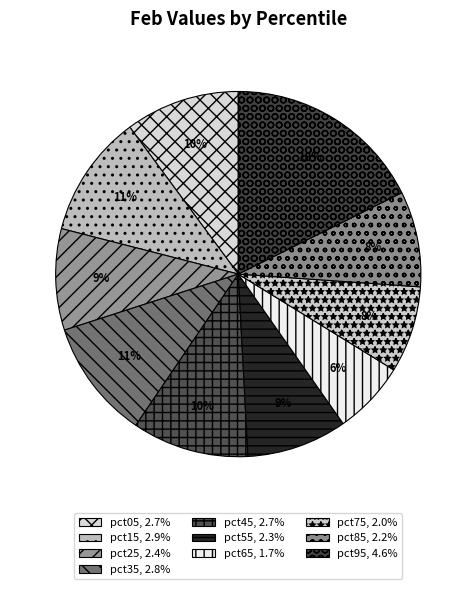

Which slice is the largest?

pct95